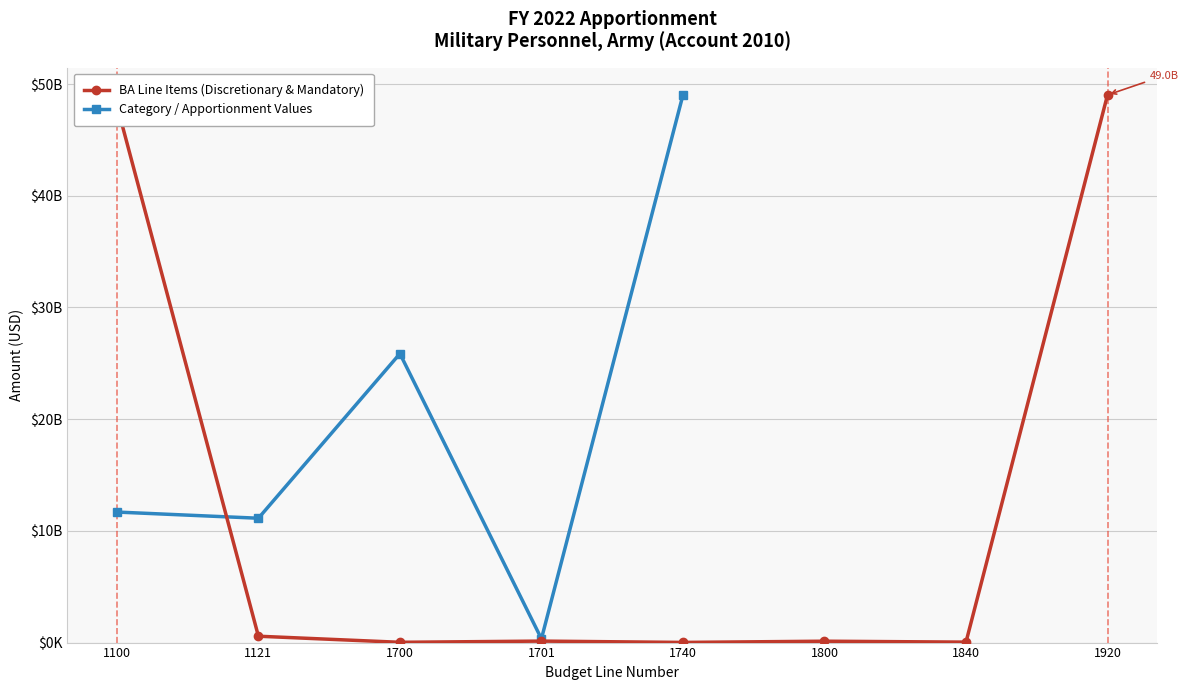

What is the lowest value of the Category / Apportionment Values series?

338294000.0